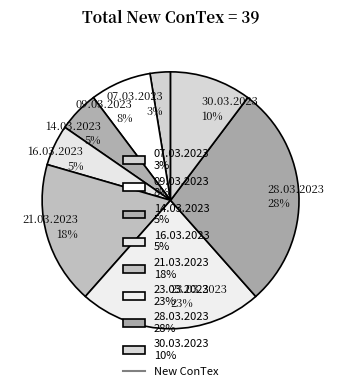

Which category has the biggest portion of the pie?

28.03.2023